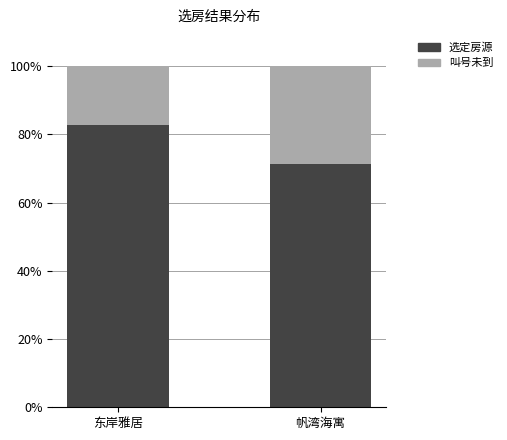

How many bars are there in total?

2